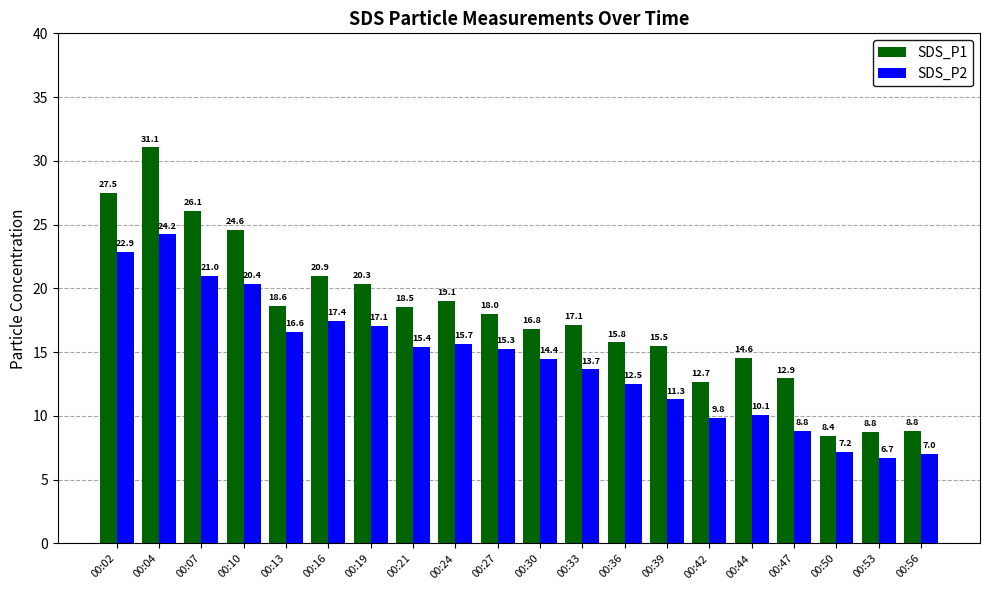

List the labels in order of SDS_P2 value, largest first.

00:04, 00:02, 00:07, 00:10, 00:16, 00:19, 00:13, 00:24, 00:21, 00:27, 00:30, 00:33, 00:36, 00:39, 00:44, 00:42, 00:47, 00:50, 00:56, 00:53